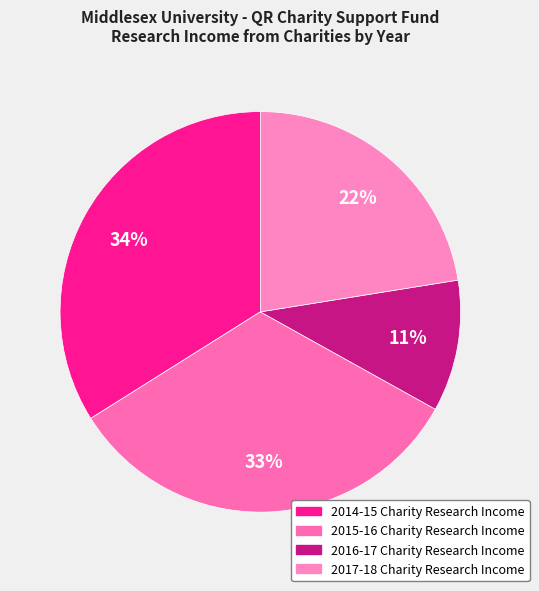

Does any single category account for the majority?

No